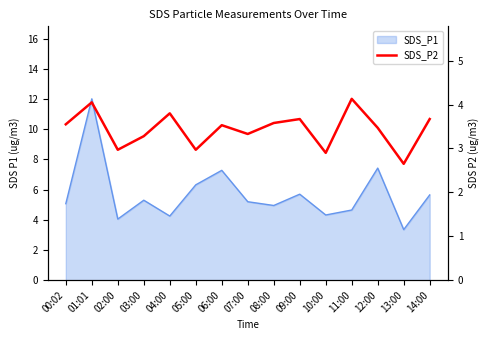

What is the value of the 12th point from the left?

4.1